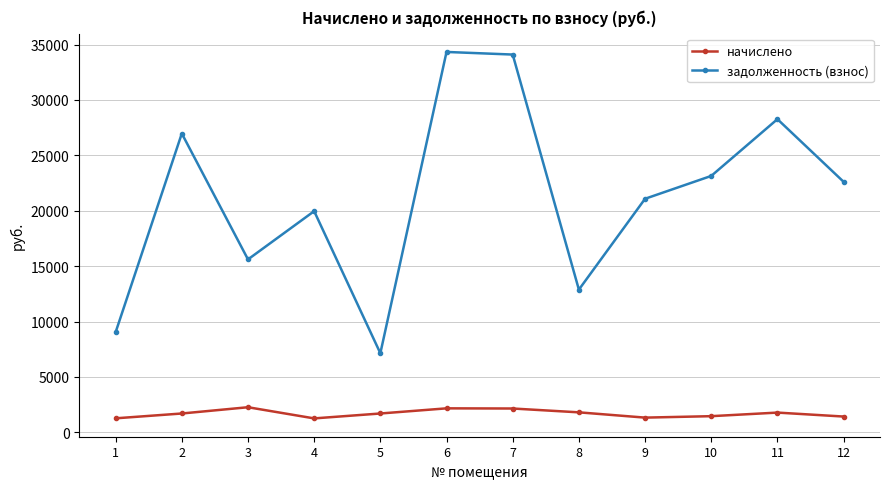

What is the difference between the highest and lowest values at 3?

13342.4